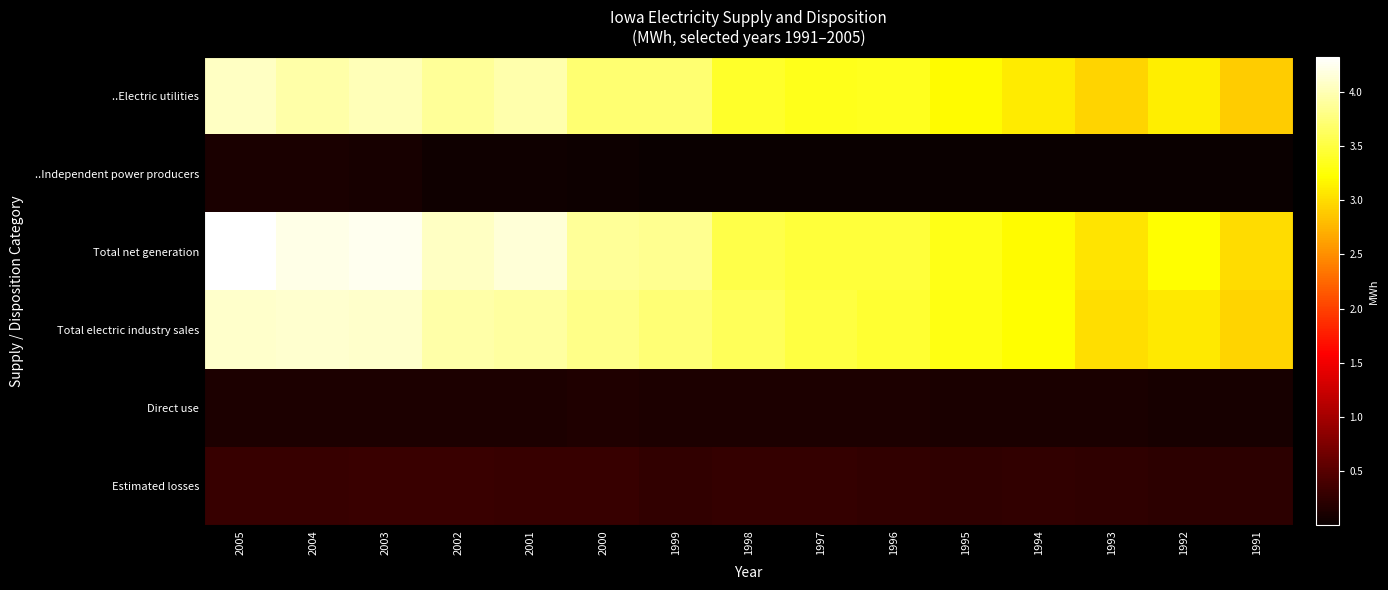

Which has a higher value, 2005 or 1995?

2005